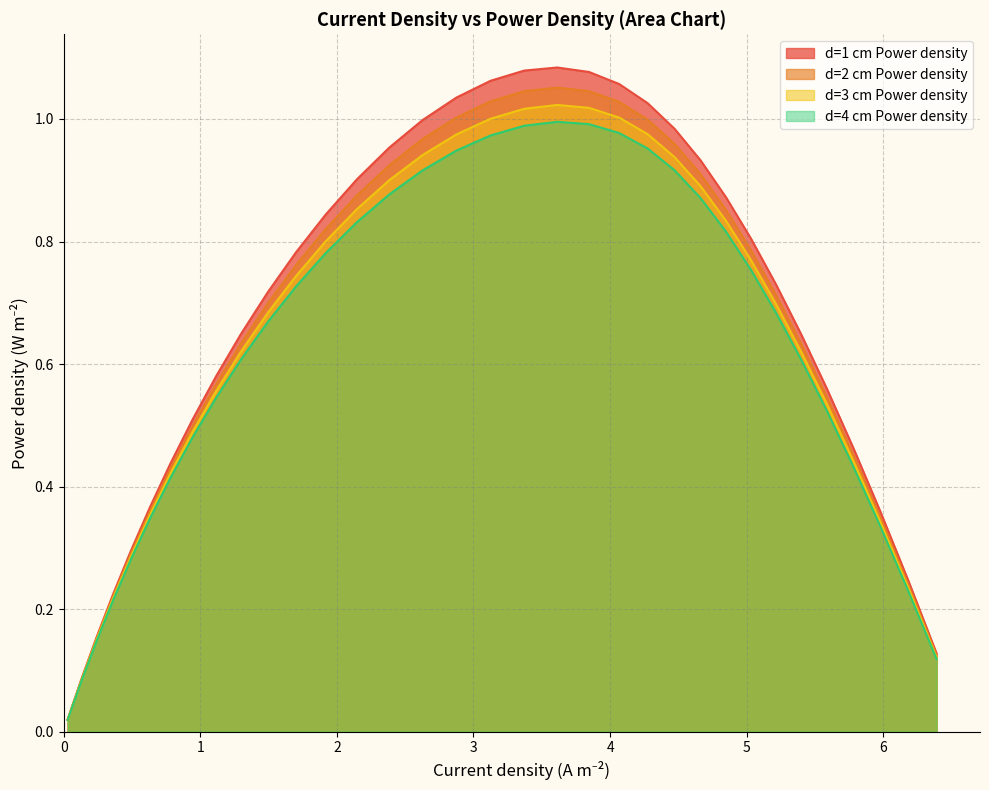

What is the highest value of the d=1 cm Power density series?

1.1